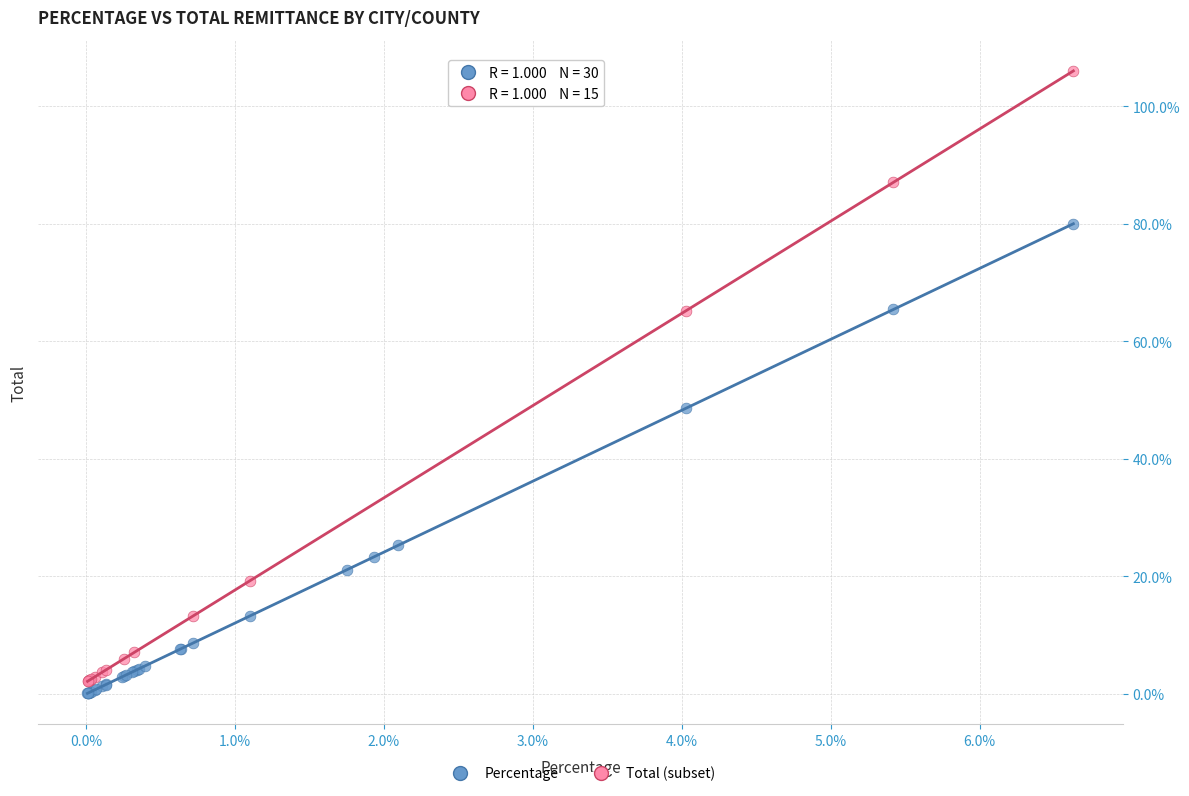

Which series has the widest spread of Y values?

Total (subset)